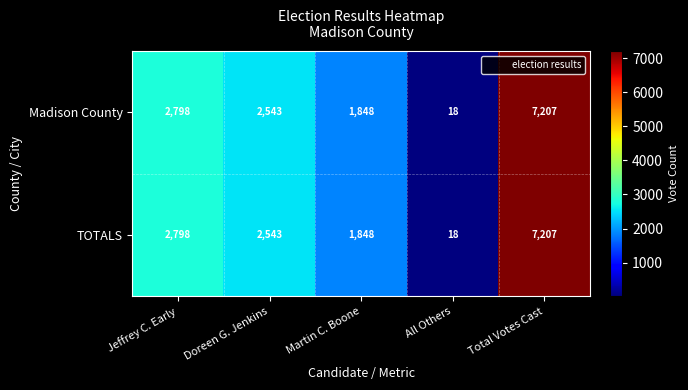

How many categories are shown in the chart?

5